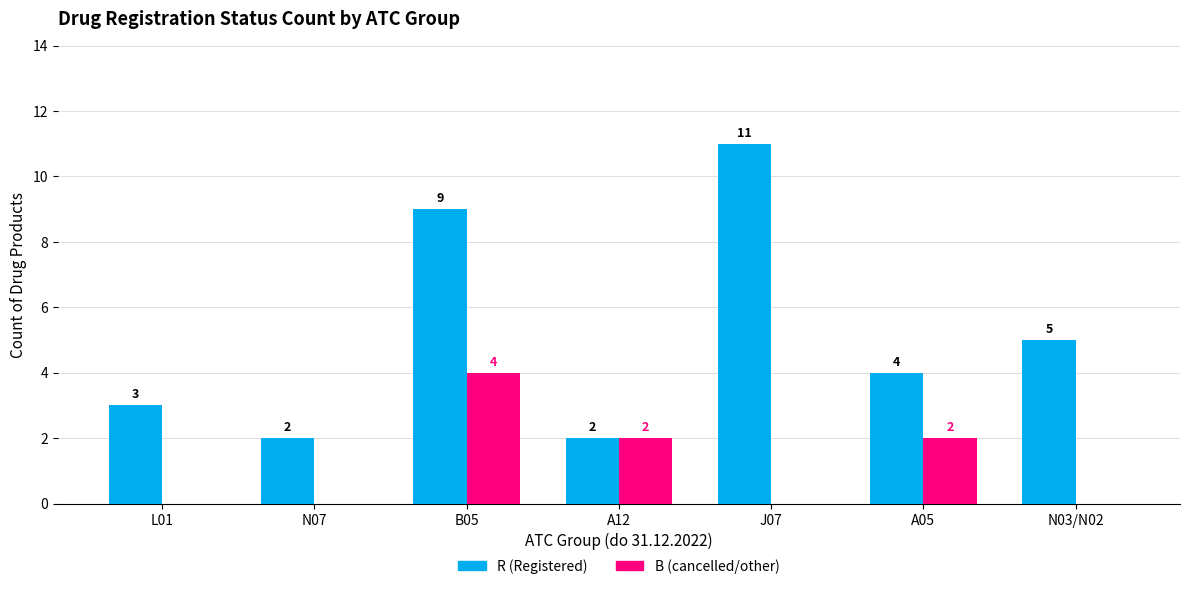

What is the maximum value shown in the chart?

11